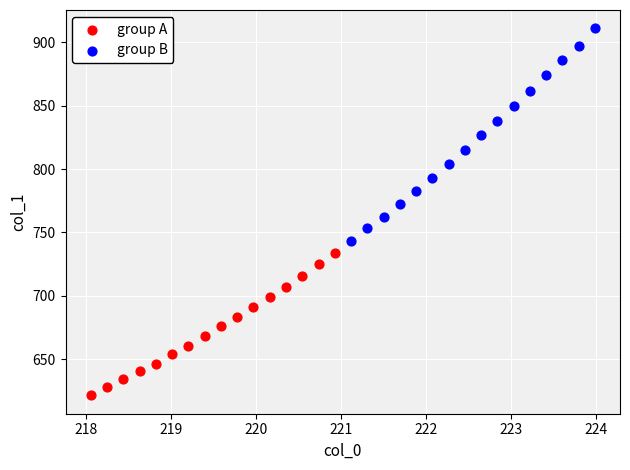

Which series has the widest spread of Y values?

group B